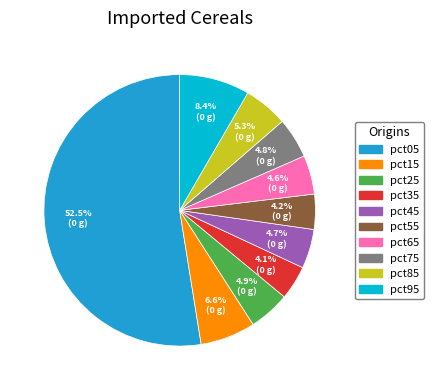

Count the number of slices in the pie.

10